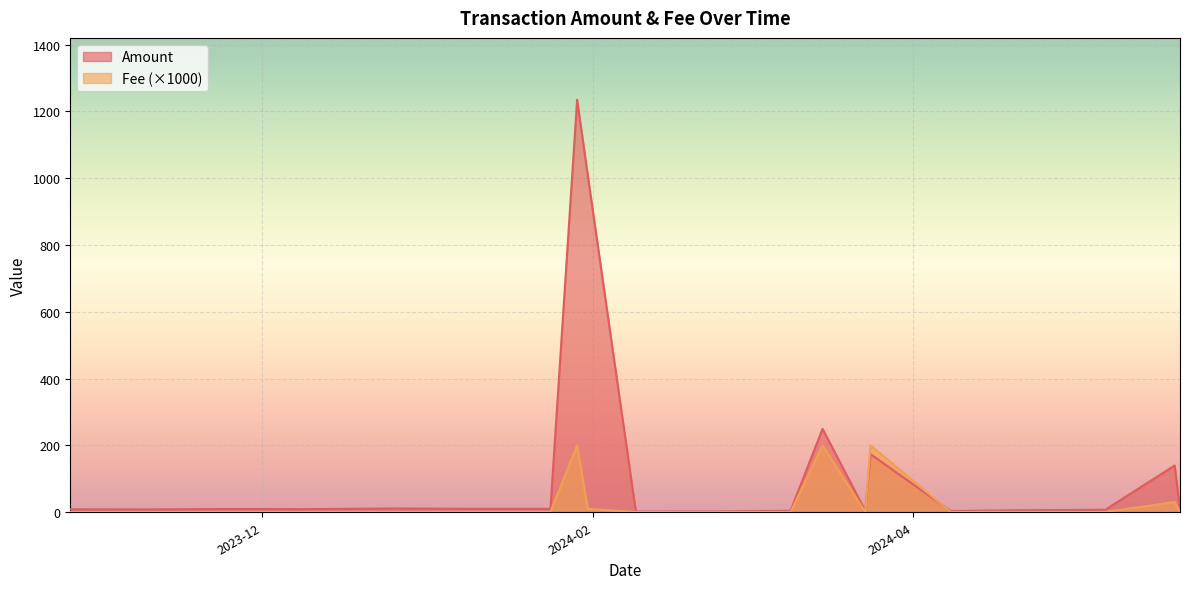

Rank the series by their average value, from lowest to highest.

Fee, Amount